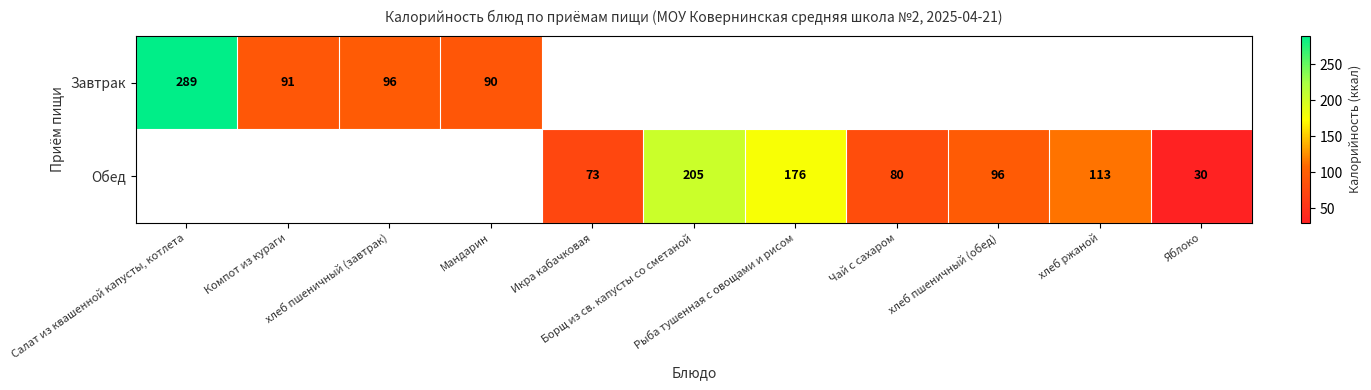

List the series in order of their peak value, highest first.

Завтрак, Обед